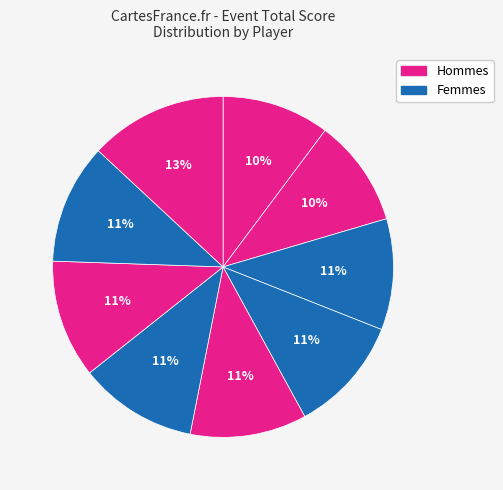

How many segments does this pie chart have?

9